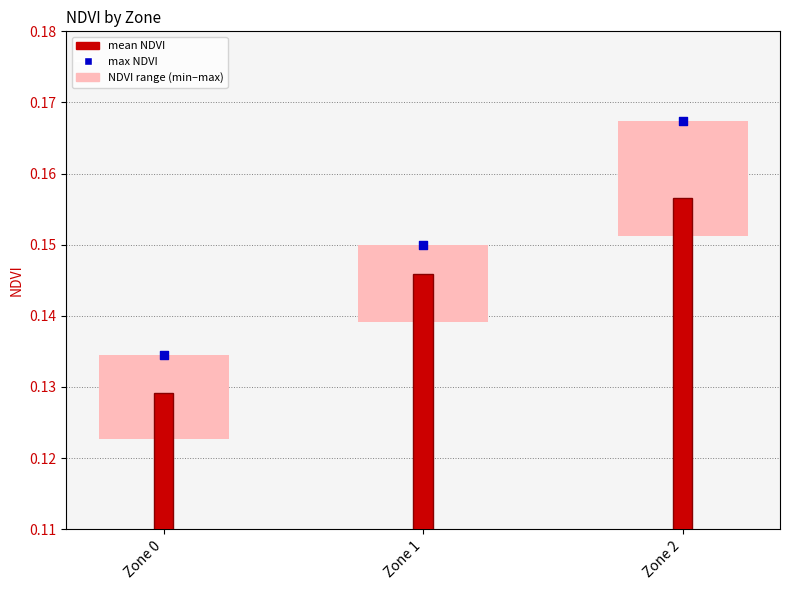

What is the total value across all series at Zone 1?

0.3